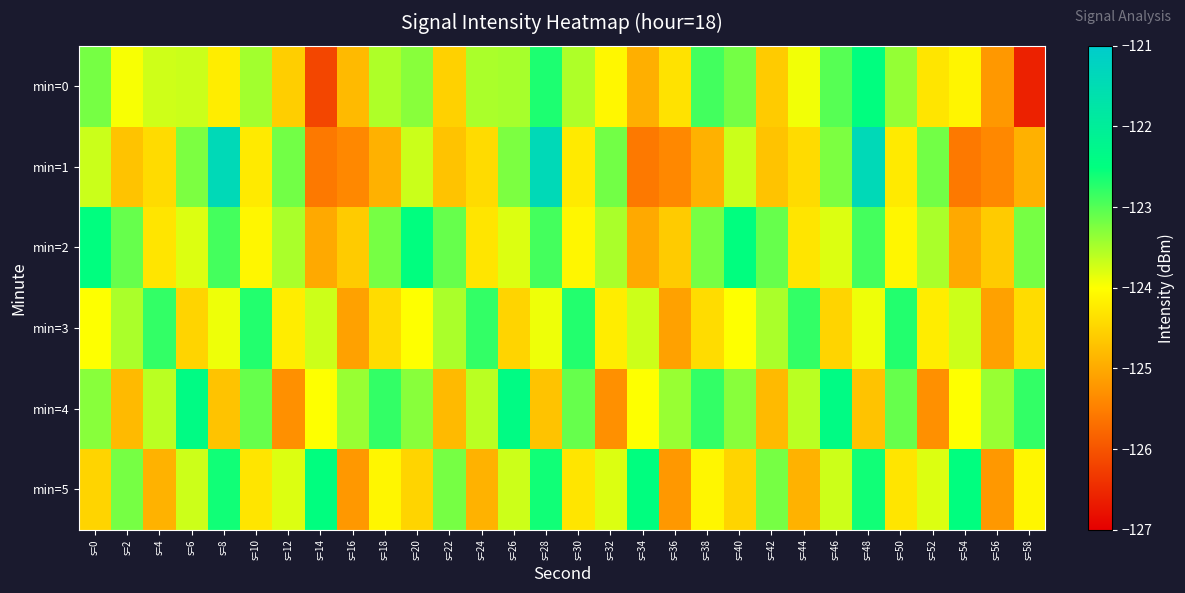

Reading right to left, what are all the values shown in this chart?

min=0: s=58=-126.6	s=56=-125.2	s=54=-124.1	s=52=-124.3	s=50=-123.4	s=48=-122.5	s=46=-123.0	s=44=-123.9	s=42=-124.6	s=40=-123.2	s=38=-122.9	s=36=-124.3	s=34=-124.9	s=32=-124.1	s=30=-123.5	s=28=-122.7	s=26=-123.5	s=24=-123.5	s=22=-124.5	s=20=-123.3	s=18=-123.5	s=16=-124.8	s=14=-126.2	s=12=-124.6	s=10=-123.5	s=8=-124.2	s=6=-123.7	s=4=-123.7	s=2=-124.0	s=0=-123.2
min=1: s=58=-124.9	s=56=-125.4	s=54=-125.6	s=52=-123.2	s=50=-124.2	s=48=-121.4	s=46=-123.2	s=44=-124.4	s=42=-124.7	s=40=-123.7	s=38=-124.9	s=36=-125.4	s=34=-125.6	s=32=-123.2	s=30=-124.2	s=28=-121.4	s=26=-123.2	s=24=-124.4	s=22=-124.7	s=20=-123.7	s=18=-124.9	s=16=-125.4	s=14=-125.6	s=12=-123.2	s=10=-124.2	s=8=-121.4	s=6=-123.2	s=4=-124.4	s=2=-124.7	s=0=-123.7
min=2: s=58=-123.2	s=56=-124.6	s=54=-125.0	s=52=-123.5	s=50=-124.1	s=48=-122.9	s=46=-123.8	s=44=-124.3	s=42=-123.1	s=40=-122.5	s=38=-123.2	s=36=-124.6	s=34=-125.0	s=32=-123.5	s=30=-124.1	s=28=-122.9	s=26=-123.8	s=24=-124.3	s=22=-123.1	s=20=-122.5	s=18=-123.2	s=16=-124.6	s=14=-125.0	s=12=-123.5	s=10=-124.1	s=8=-122.9	s=6=-123.8	s=4=-124.3	s=2=-123.1	s=0=-122.5
min=3: s=58=-124.4	s=56=-125.1	s=54=-123.7	s=52=-124.2	s=50=-122.7	s=48=-123.9	s=46=-124.5	s=44=-122.8	s=42=-123.5	s=40=-124.0	s=38=-124.4	s=36=-125.1	s=34=-123.7	s=32=-124.2	s=30=-122.7	s=28=-123.9	s=26=-124.5	s=24=-122.8	s=22=-123.5	s=20=-124.0	s=18=-124.4	s=16=-125.1	s=14=-123.7	s=12=-124.2	s=10=-122.7	s=8=-123.9	s=6=-124.5	s=4=-122.8	s=2=-123.5	s=0=-124.0
min=4: s=58=-122.8	s=56=-123.4	s=54=-124.0	s=52=-125.3	s=50=-123.1	s=48=-124.7	s=46=-122.4	s=44=-123.6	s=42=-124.8	s=40=-123.3	s=38=-122.8	s=36=-123.4	s=34=-124.0	s=32=-125.3	s=30=-123.1	s=28=-124.7	s=26=-122.4	s=24=-123.6	s=22=-124.8	s=20=-123.3	s=18=-122.8	s=16=-123.4	s=14=-124.0	s=12=-125.3	s=10=-123.1	s=8=-124.7	s=6=-122.4	s=4=-123.6	s=2=-124.8	s=0=-123.3
min=5: s=58=-124.1	s=56=-125.2	s=54=-122.5	s=52=-123.8	s=50=-124.3	s=48=-122.6	s=46=-123.7	s=44=-124.9	s=42=-123.2	s=40=-124.5	s=38=-124.1	s=36=-125.2	s=34=-122.5	s=32=-123.8	s=30=-124.3	s=28=-122.6	s=26=-123.7	s=24=-124.9	s=22=-123.2	s=20=-124.5	s=18=-124.1	s=16=-125.2	s=14=-122.5	s=12=-123.8	s=10=-124.3	s=8=-122.6	s=6=-123.7	s=4=-124.9	s=2=-123.2	s=0=-124.5